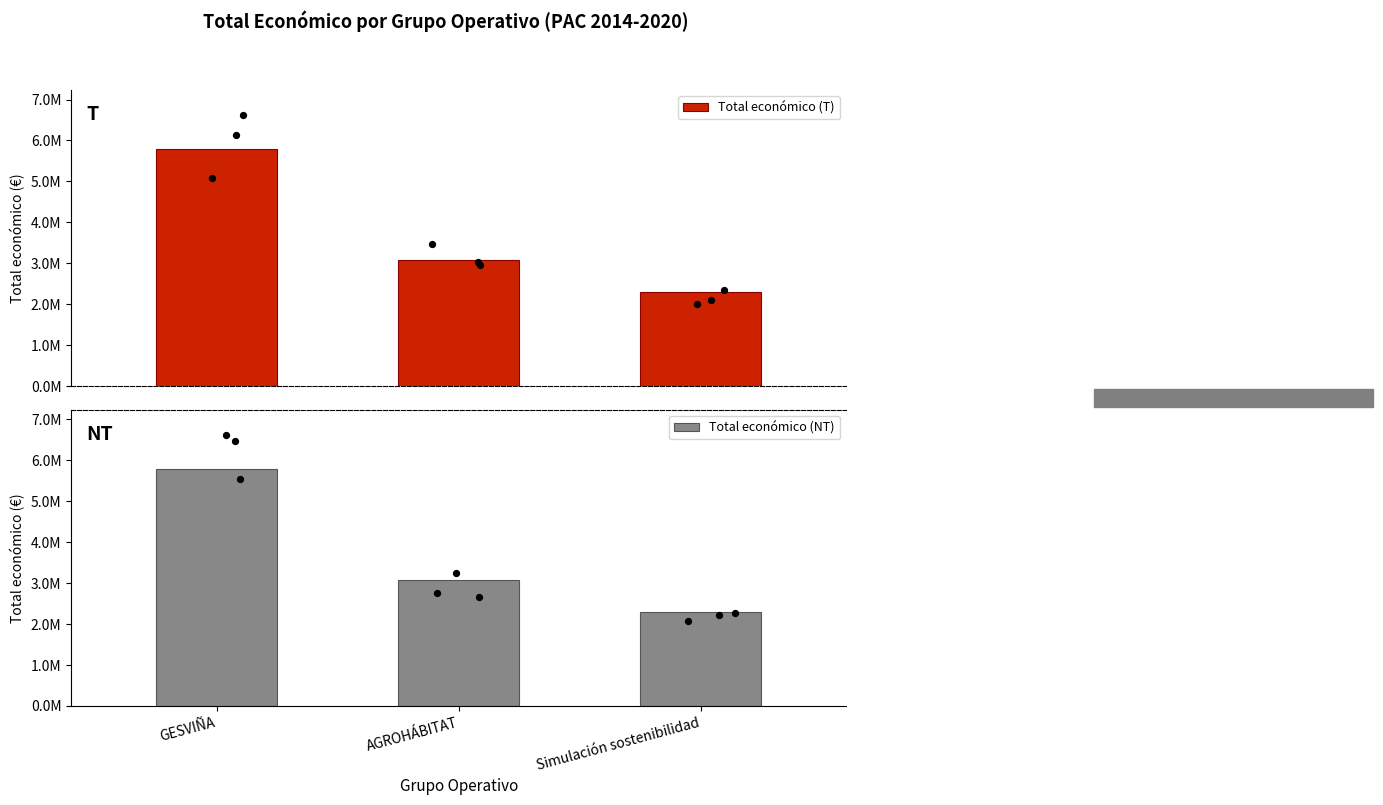

At how many categories does at least one series exceed 4511614?

1